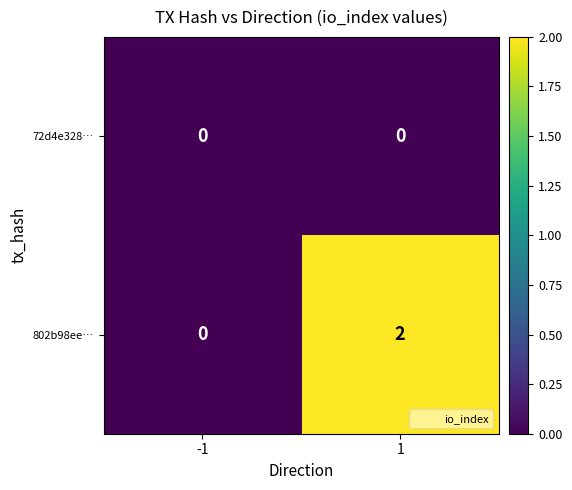

Which series has the largest total across all categories?

802b98ee…